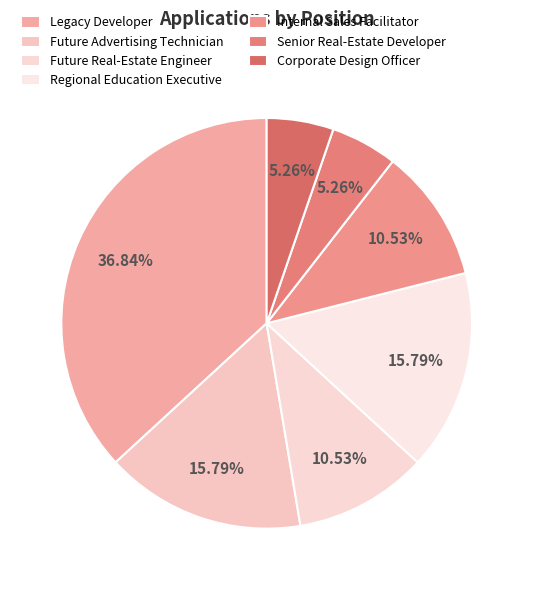

To the nearest percent, what is the combined percentage of Future Advertising Technician and Legacy Developer?

53%